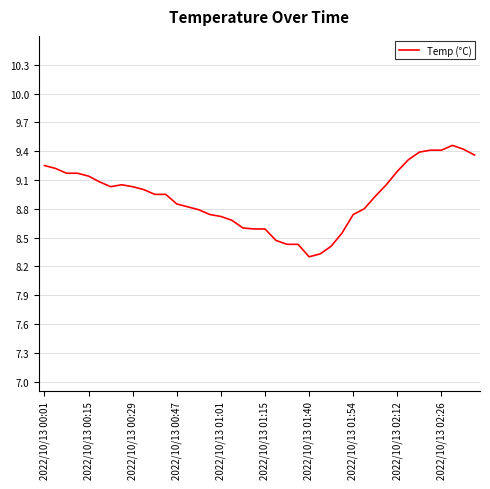

What is the minimum value shown in the chart?

8.3